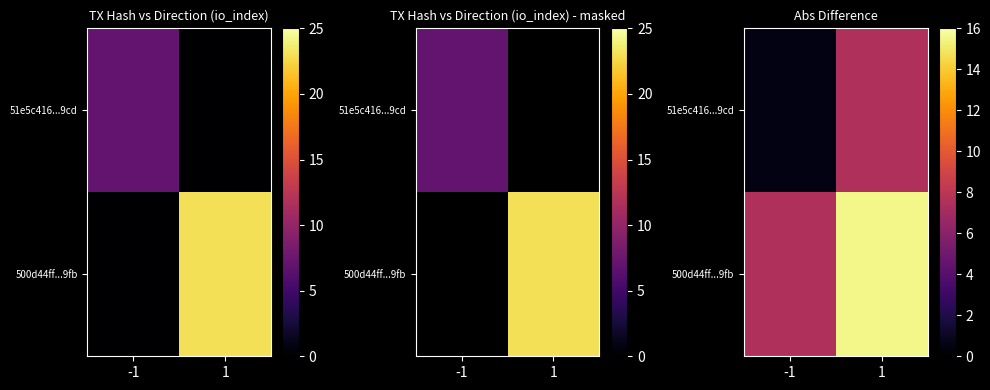

List the labels in order of 51e5c416...9cd value, largest first.

1, -1